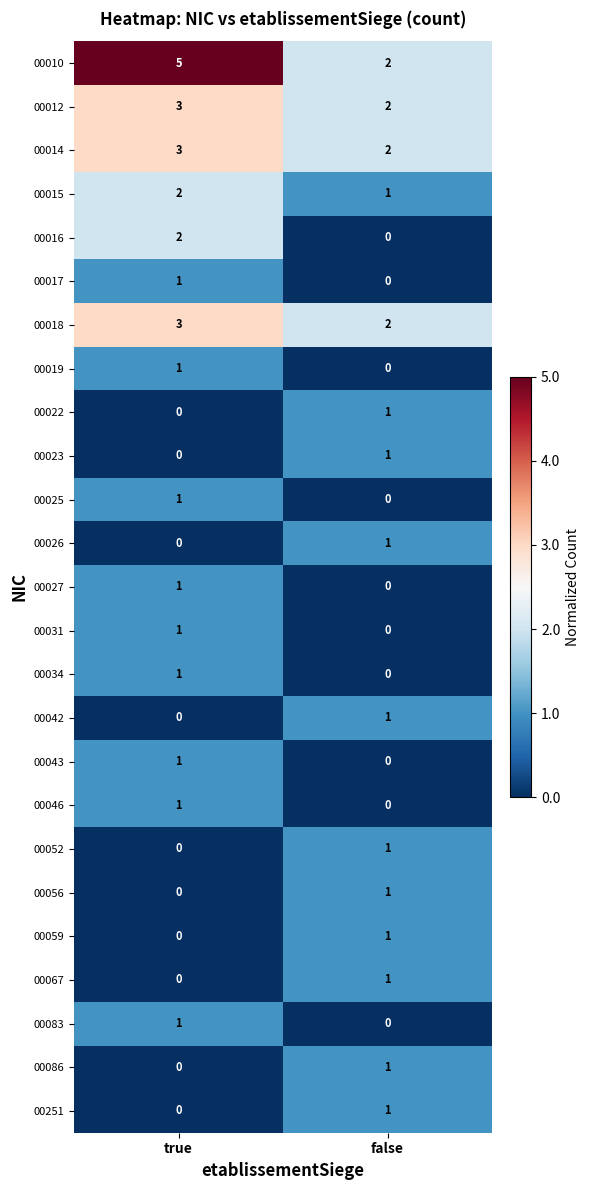

Rank the categories by 00034 value from lowest to highest.

false, true